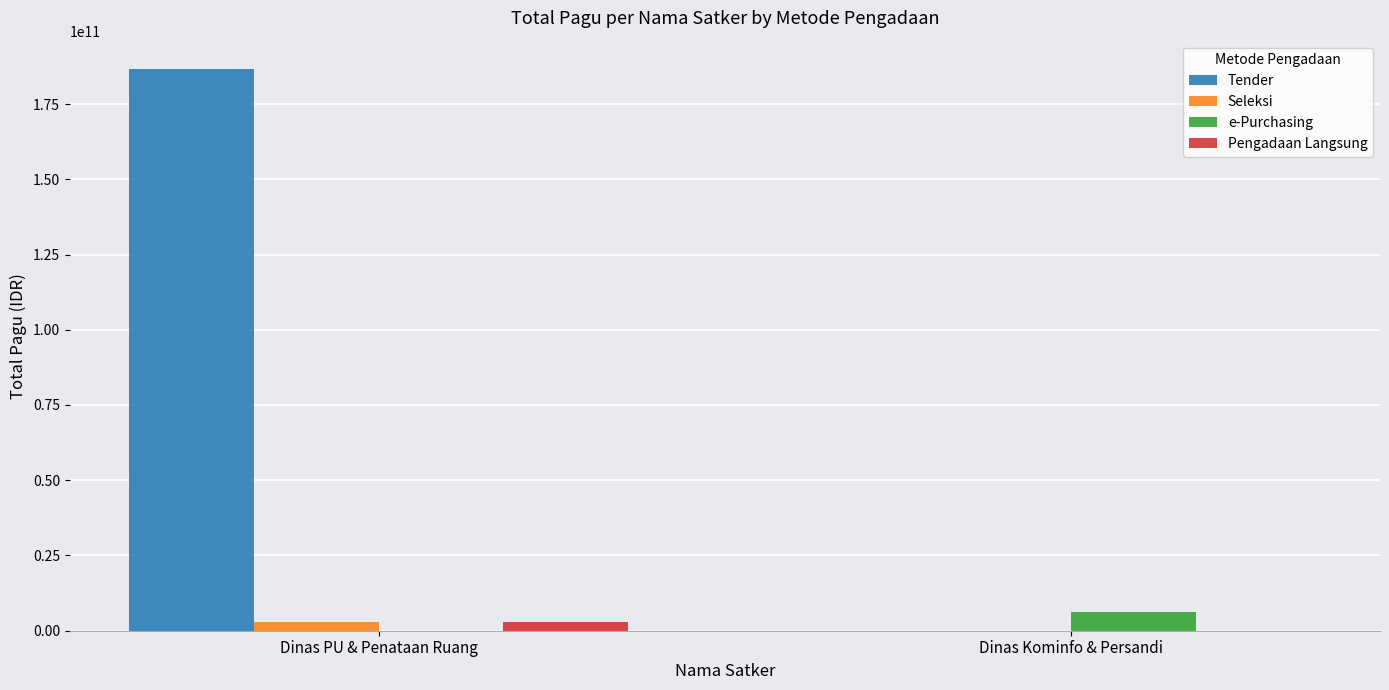

How many groups of bars are there?

2